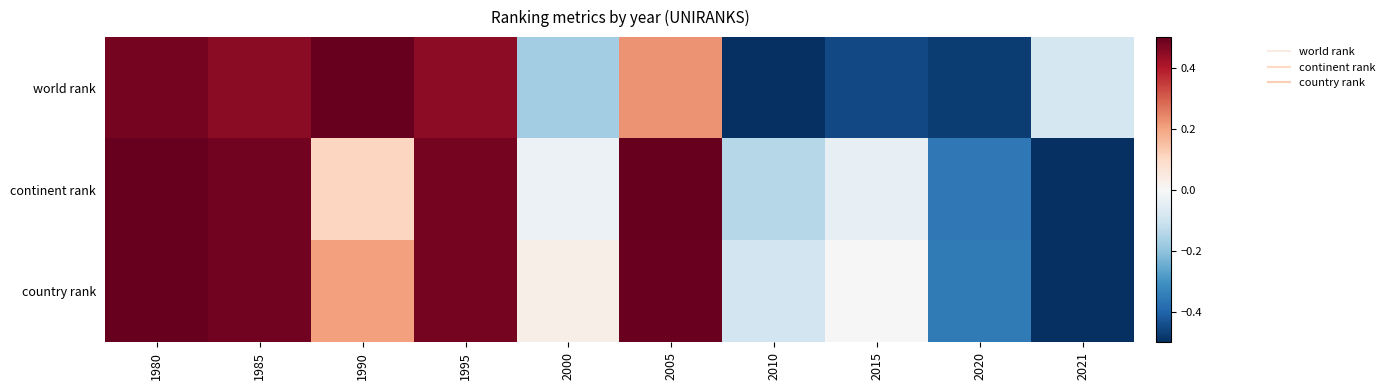

At which category is the sum across all series the highest?

1980